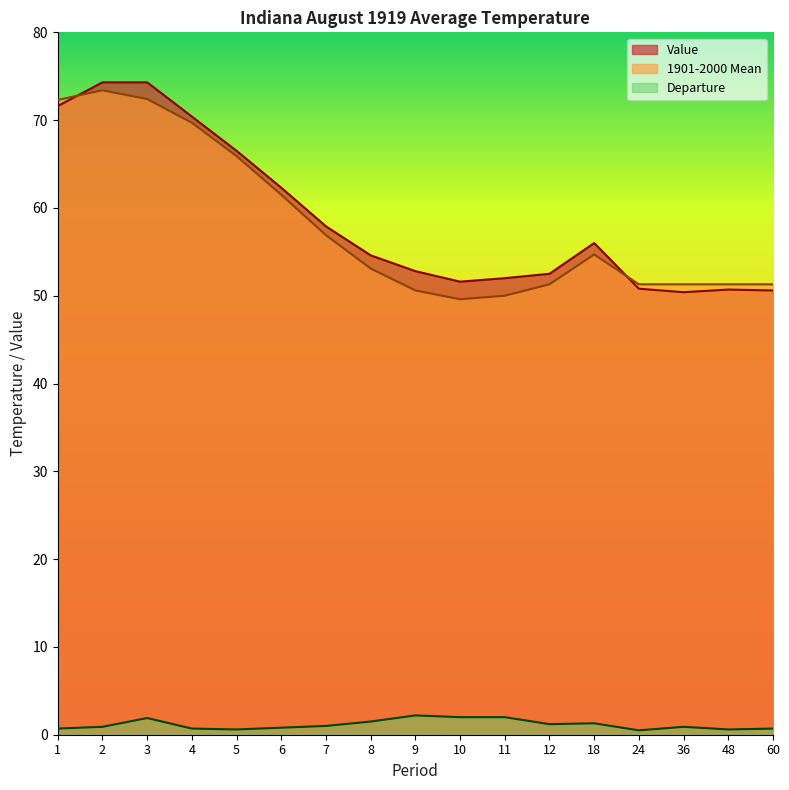

Where is the first local maximum for 1901-2000 Mean?

2